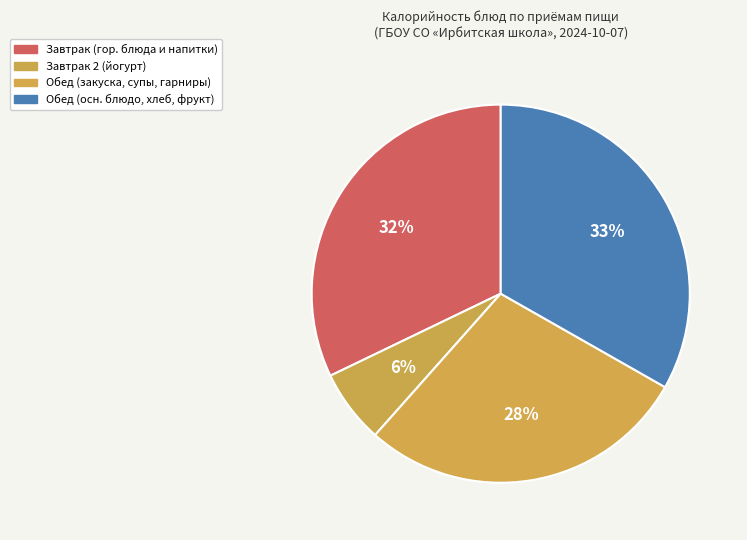

Count the number of slices in the pie.

4